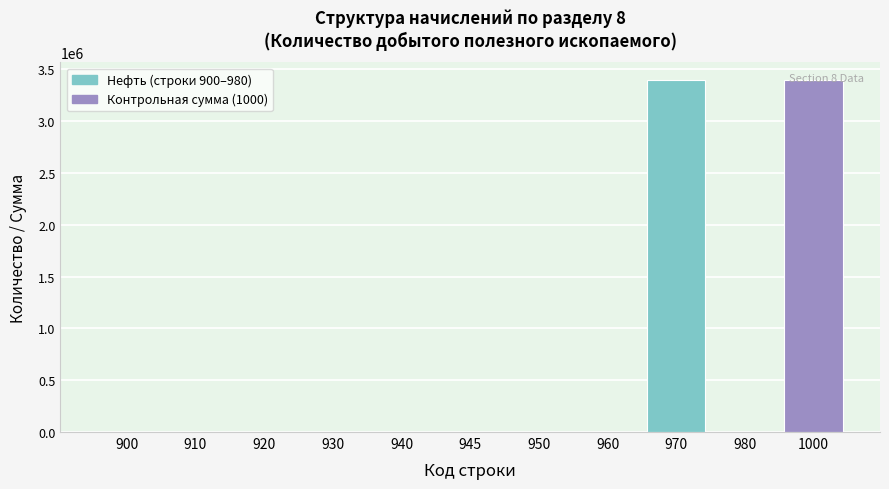

What is the sum of all values?

6797196